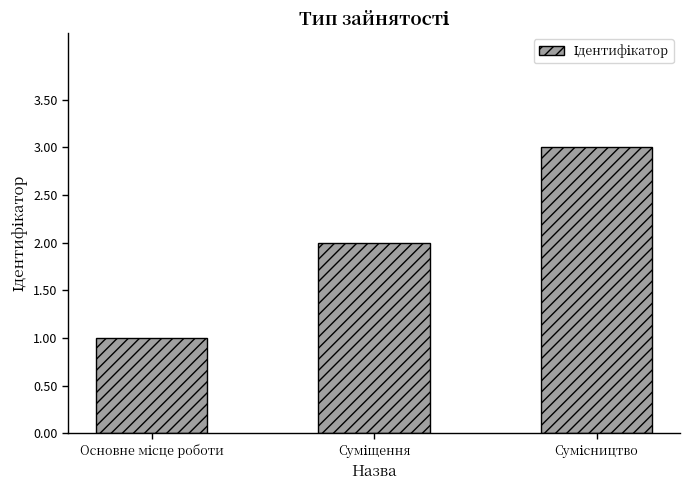

How many values are below 2?

1